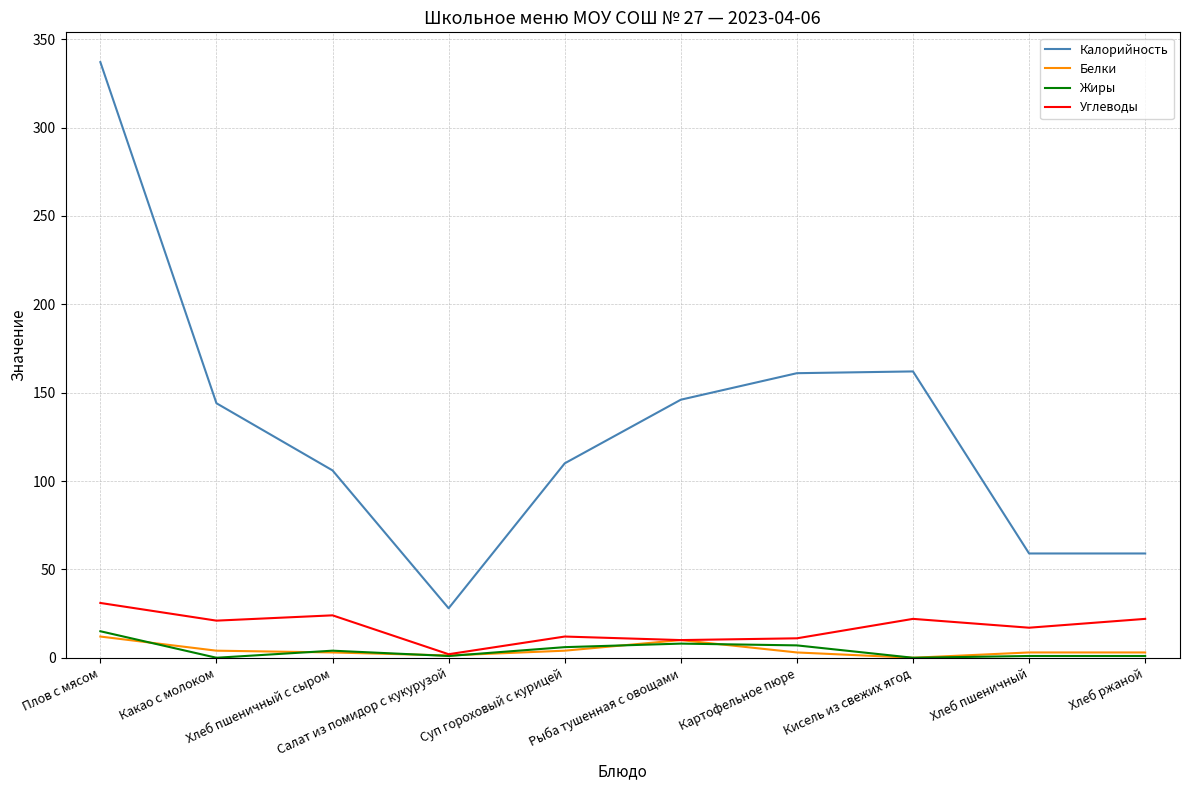

What is the sum of the Углеводы values at Хлеб пшеничный с сыром and Суп гороховый с курицей?

36.0